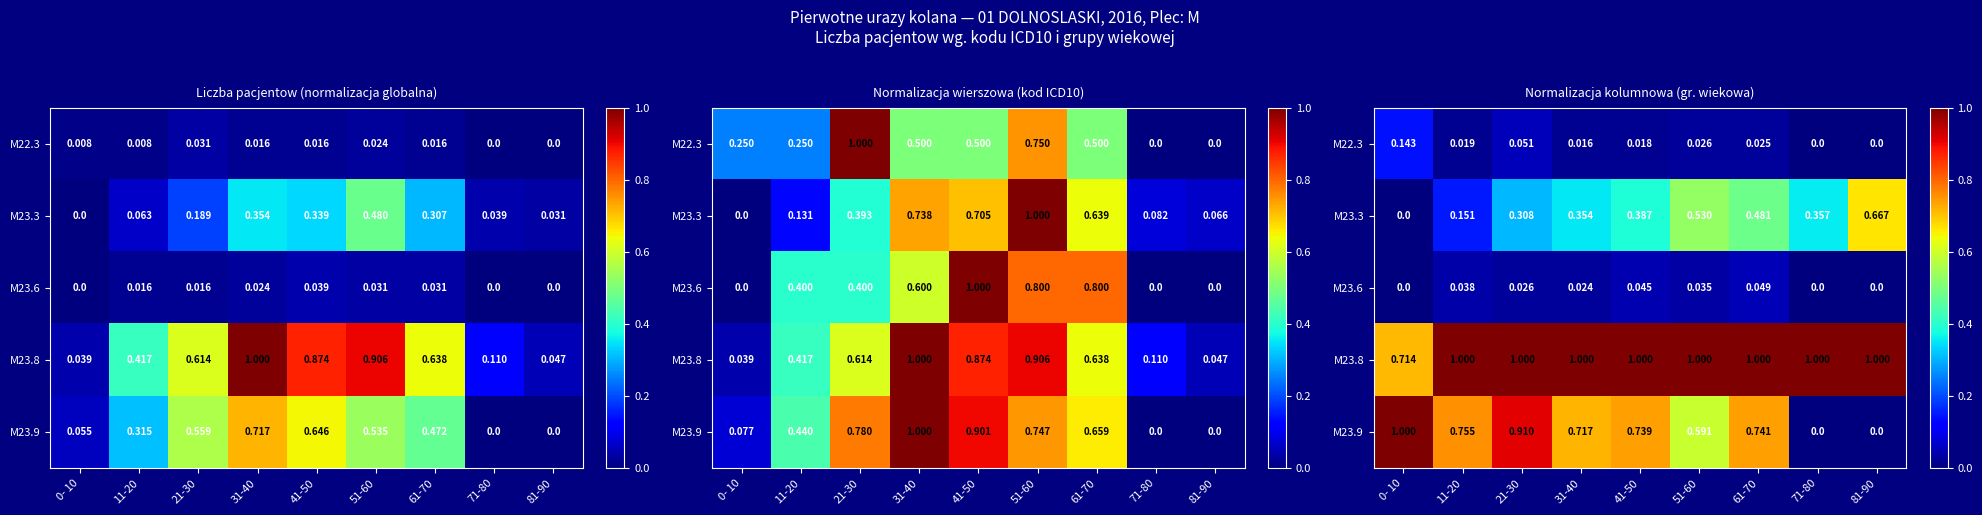

How many categories are shown in the chart?

9